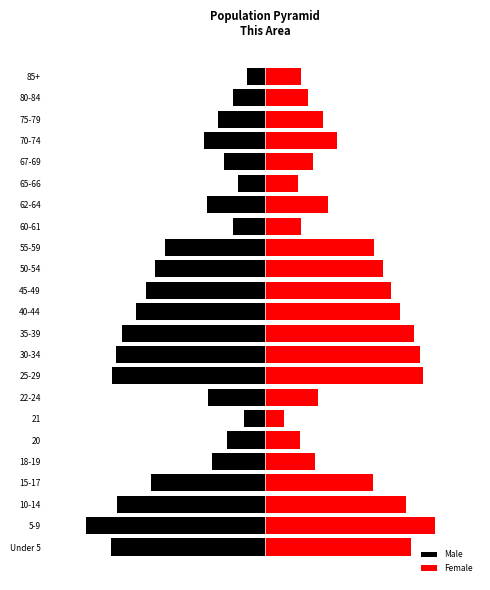

Reading left to right, transcribe all the data shown in this chart.

Male: -181	-210	-174	-134	-63	-45	-25	-67	-180	-175	-168	-152	-140	-130	-118	-38	-68	-32	-48	-72	-55	-38	-22
Female: 171	199	165	126	58	41	22	62	185	182	174	158	148	138	128	42	74	38	56	84	68	50	42